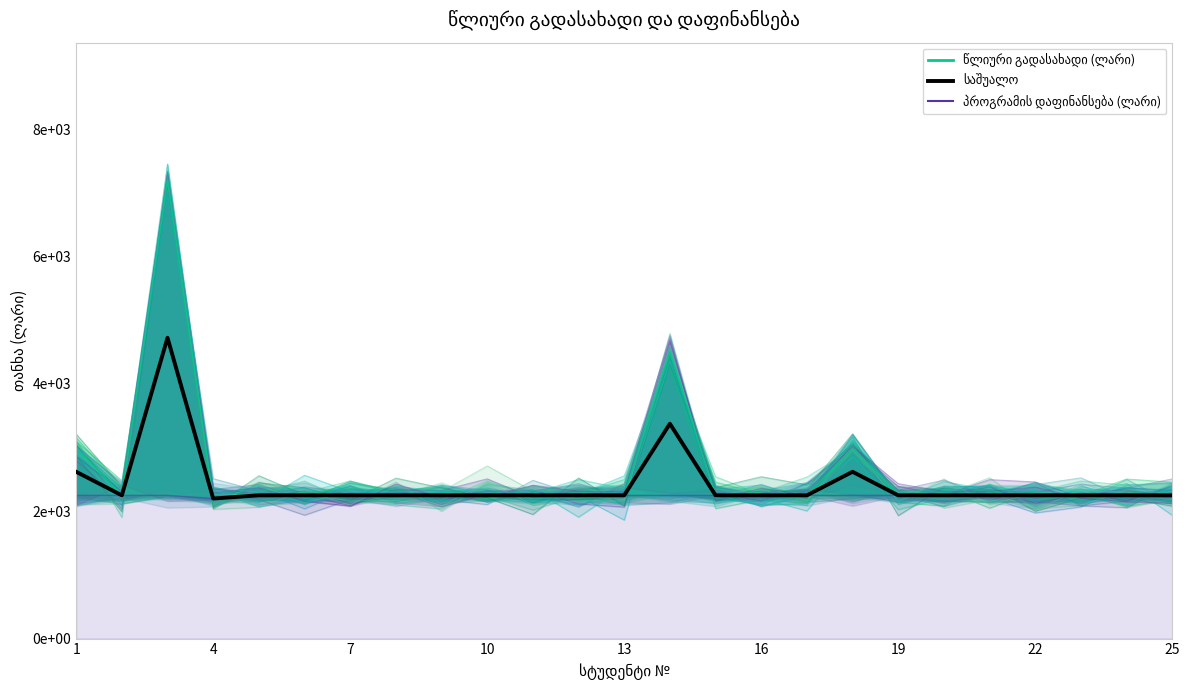

How many points are higher than both their immediate neighbors (excluding endpoints)?

3